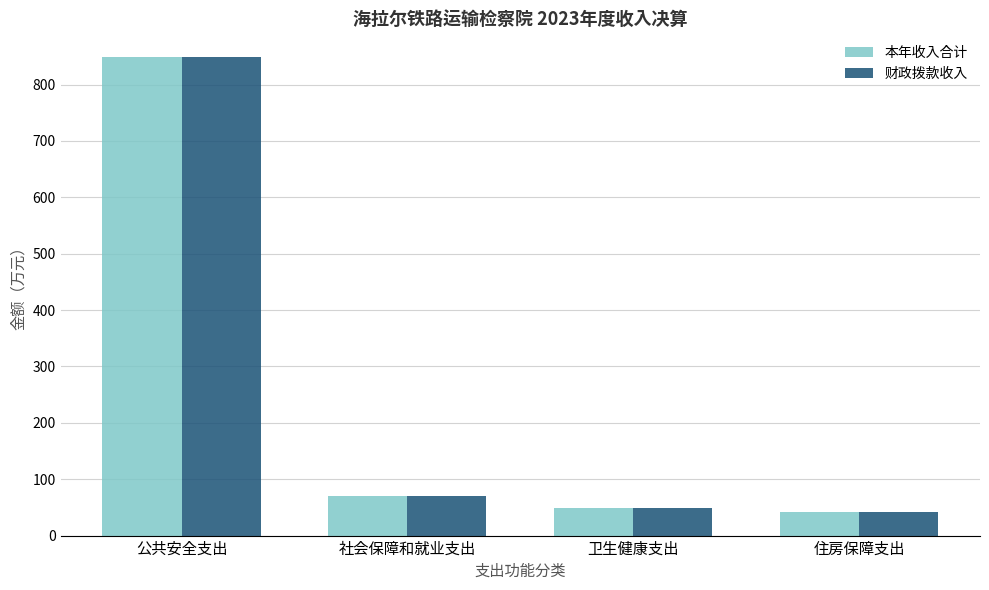

The 本年收入合计 series shows 49.0 at 卫生健康支出. True or false?

True